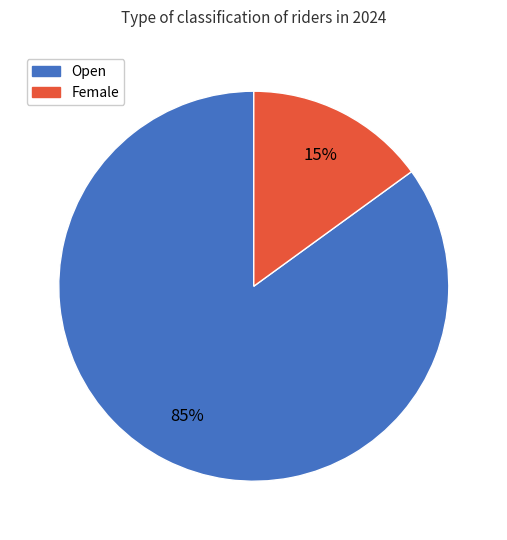

Between Female and Open, which is larger?

Open